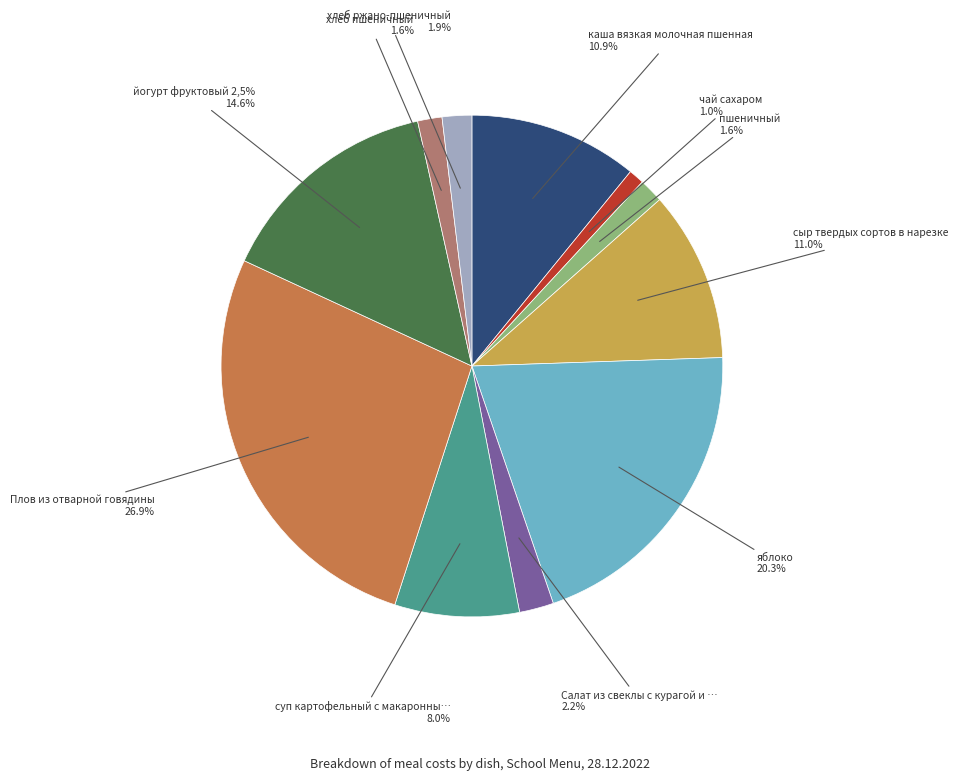

Which slice is the smallest?

чай сахаром